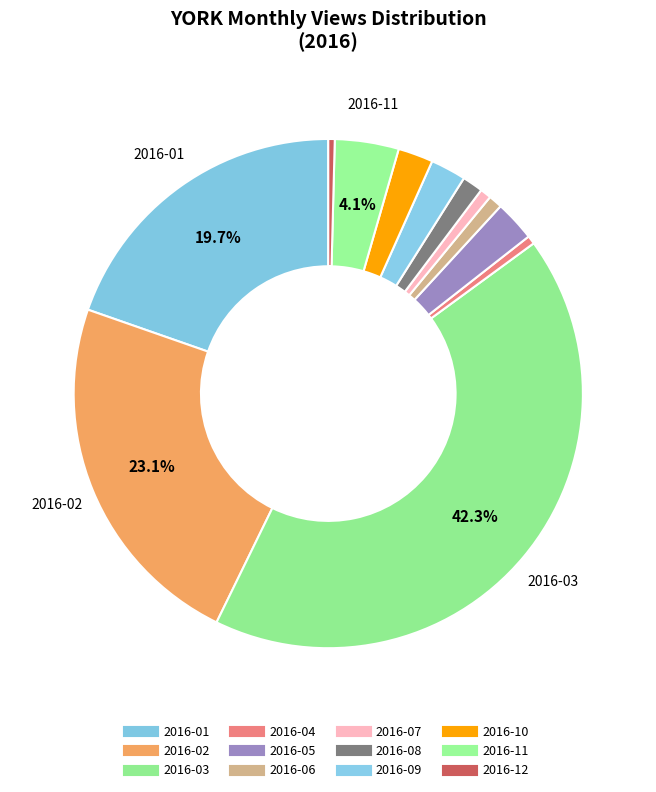

Which category has the biggest portion of the pie?

2016-03